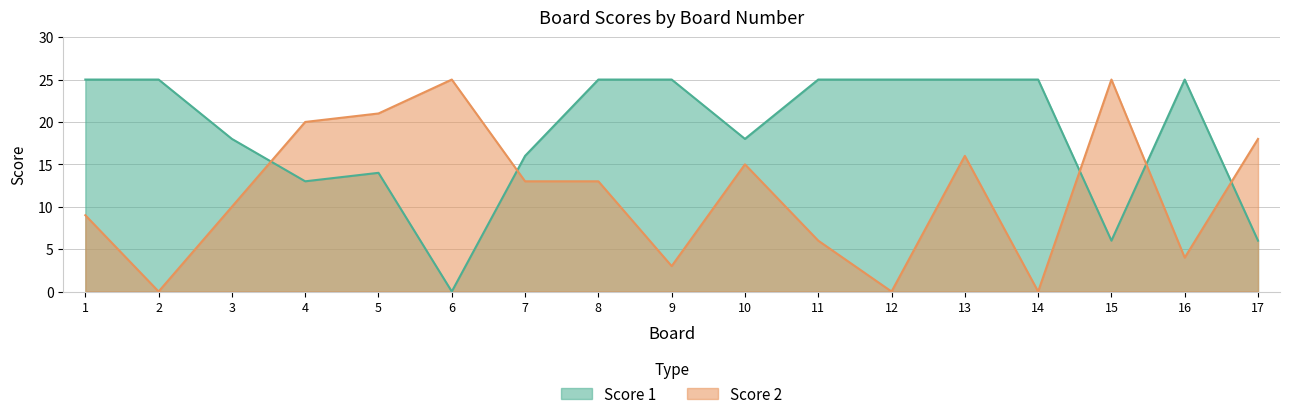

What is the sum of all Score 2 values?

198